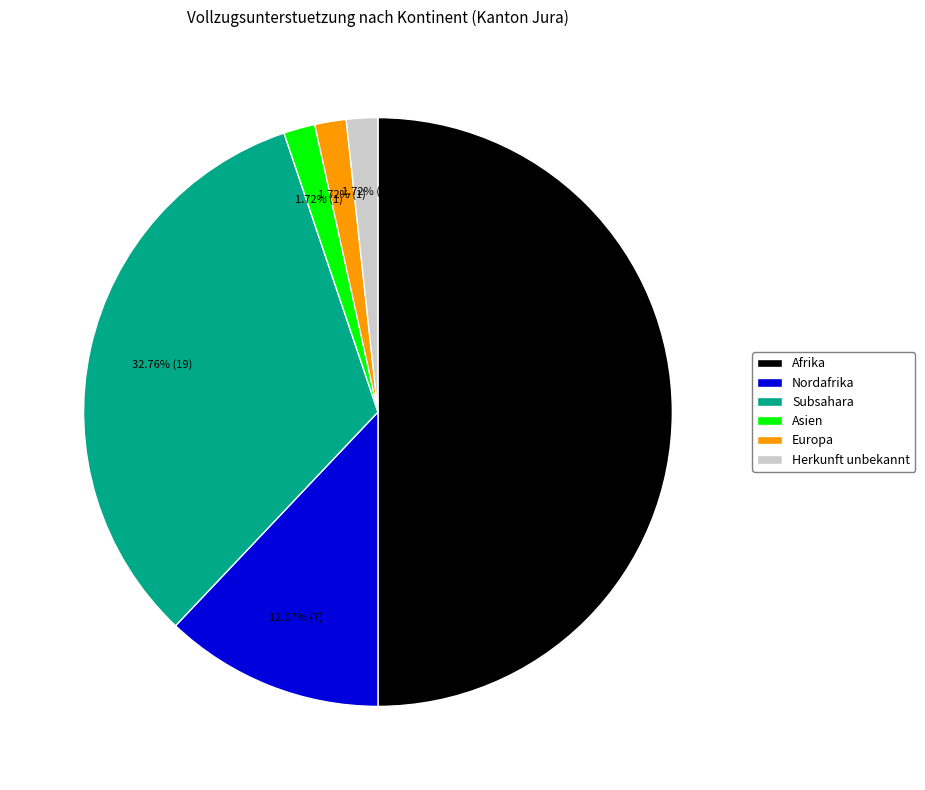

What is the largest slice in the pie chart?

Afrika